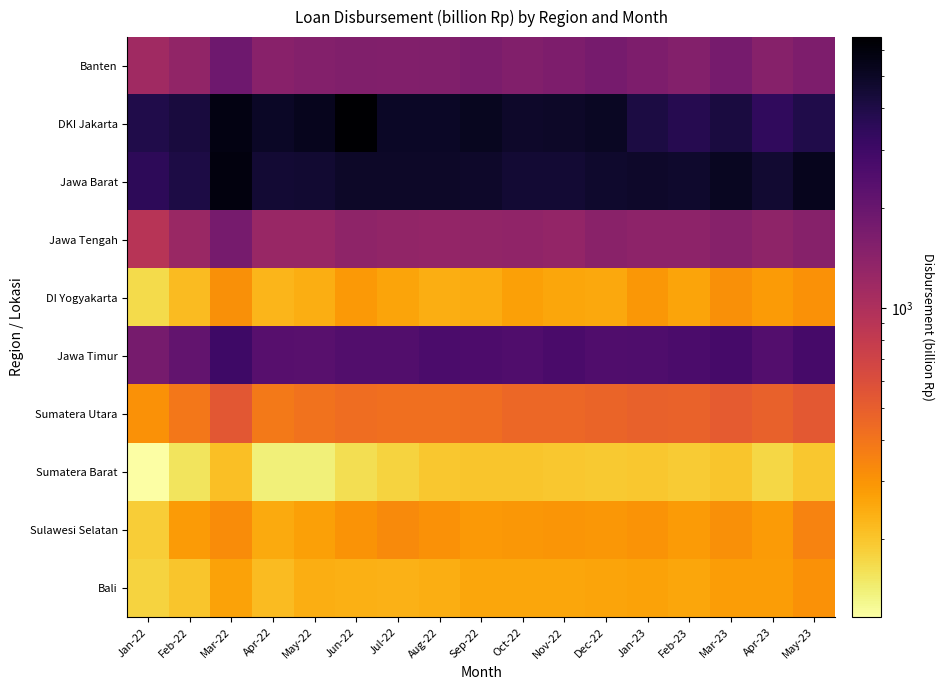

Between Dec-22 and Jan-23, which series saw the biggest shift?

DKI Jakarta